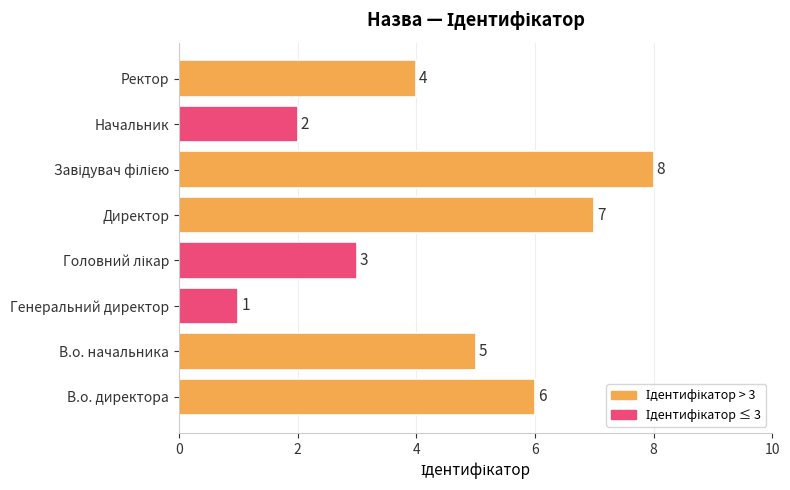

The value at Директор is 7. True or false?

True